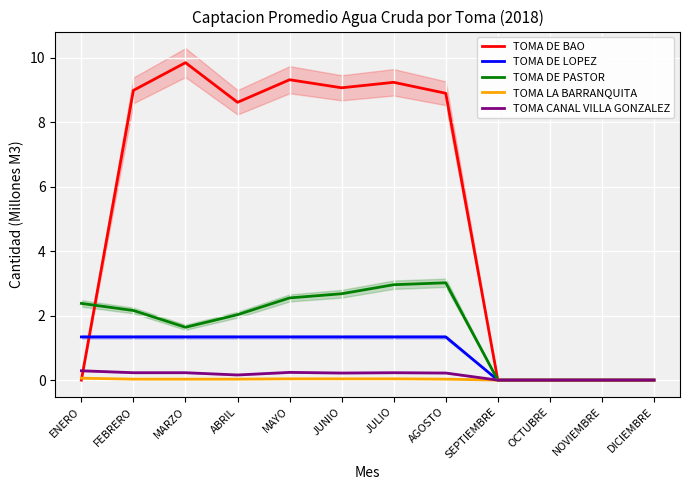

What is the sum of all TOMA CANAL VILLA GONZALEZ values?

1.8